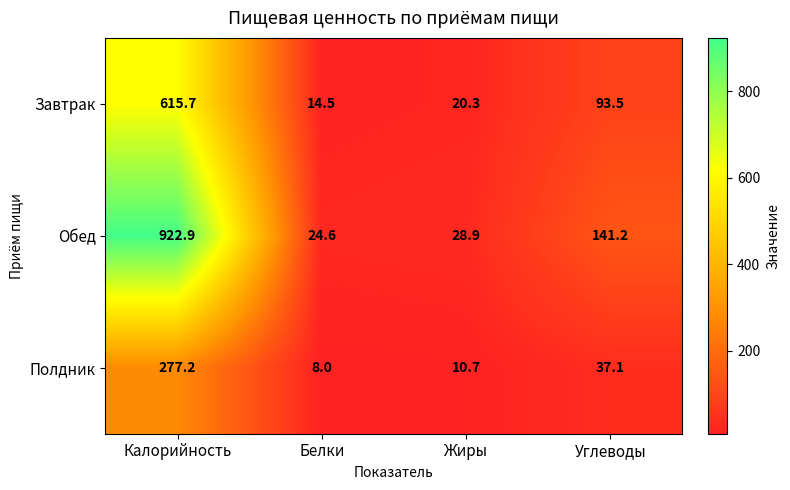

How many data points does each series have?

4